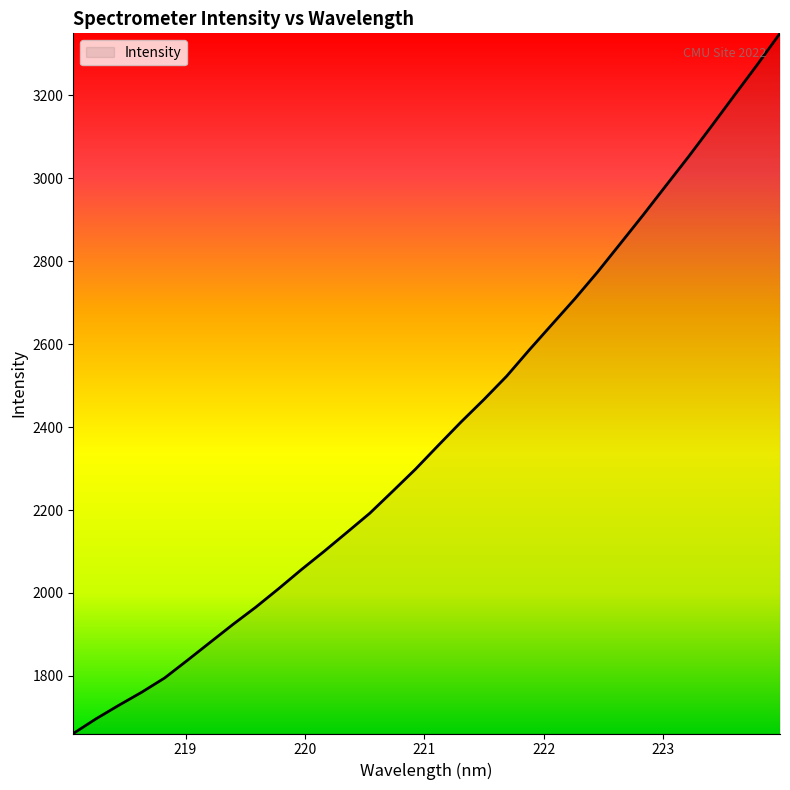

How many series are shown in this chart?

1